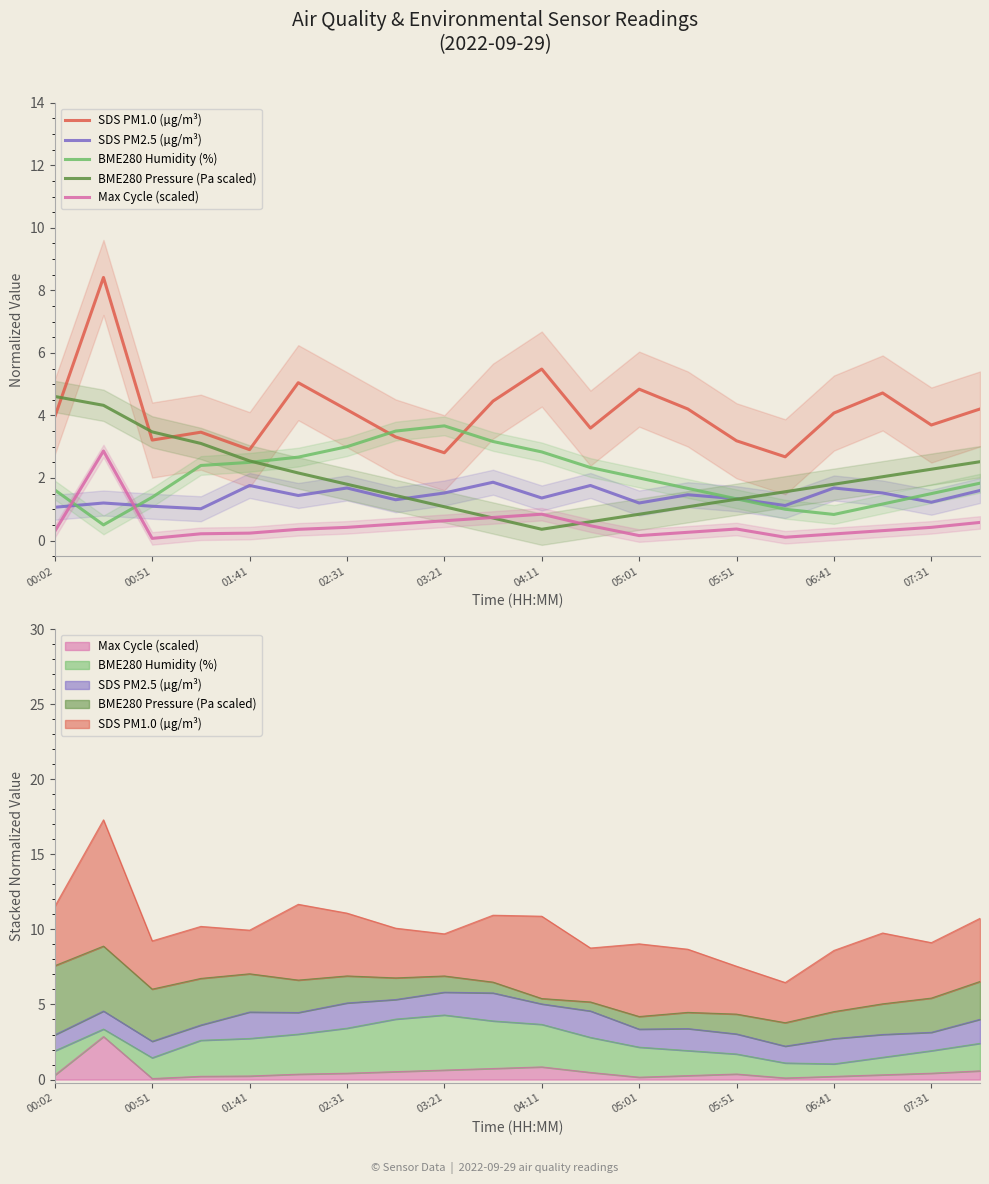

How many lines are shown in the chart?

5